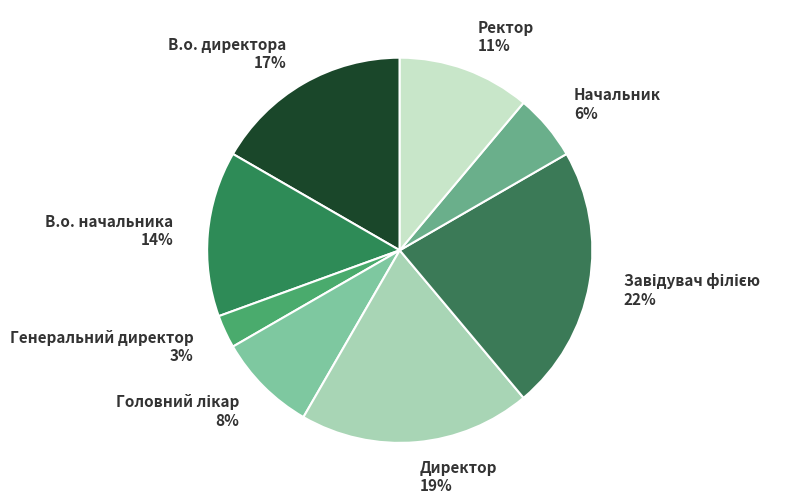

Does В.о. начальника represent more than half of the total?

No